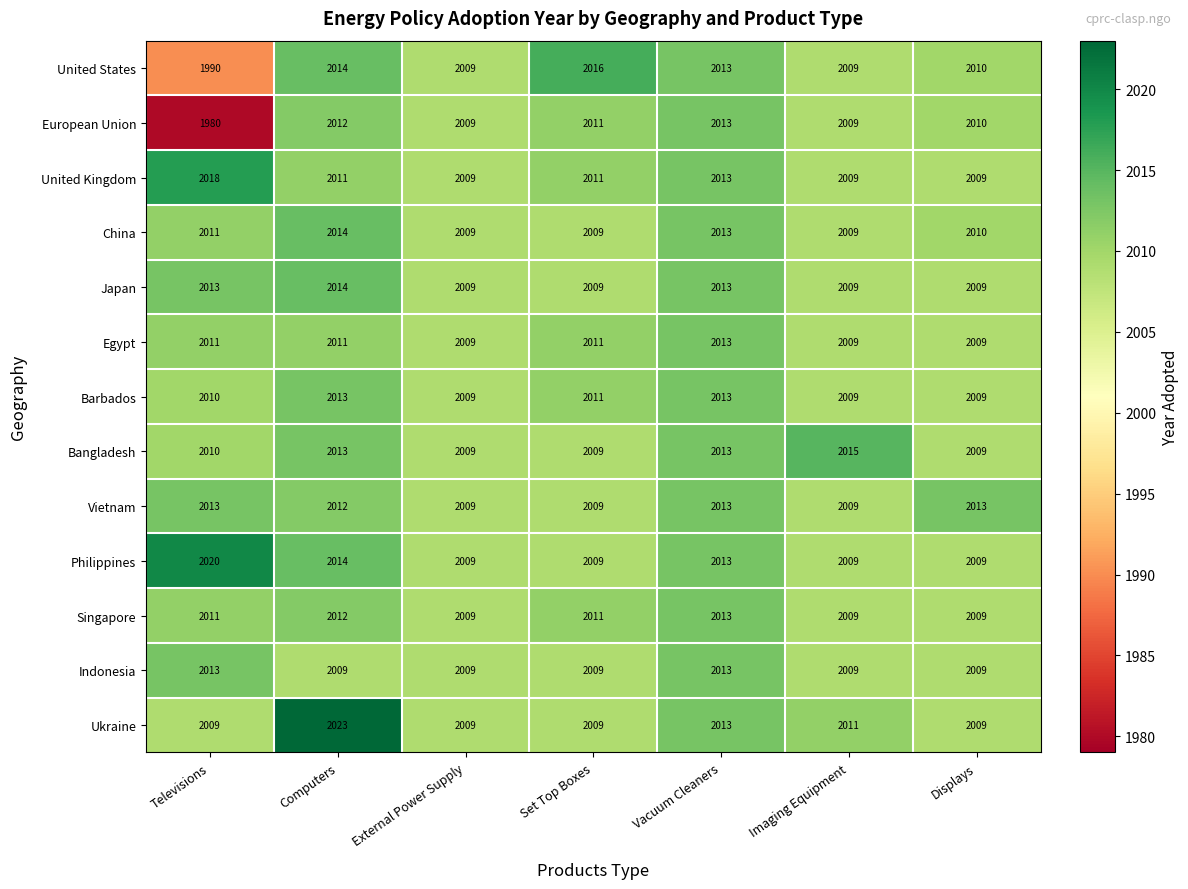

The Philippines series shows 629 at Set Top Boxes. True or false?

False